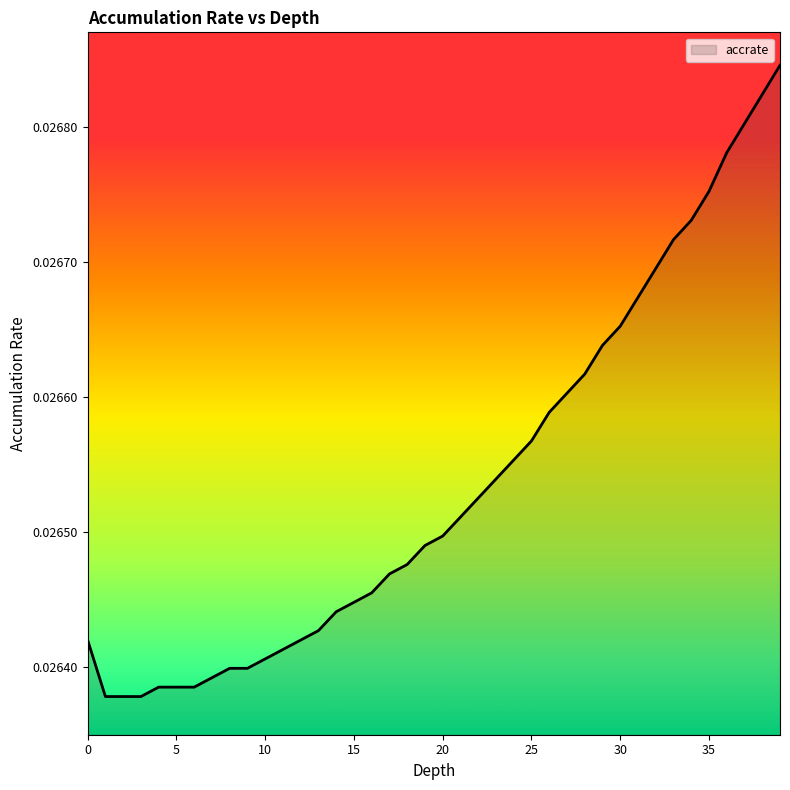

How many values are between 0 and 1?

40